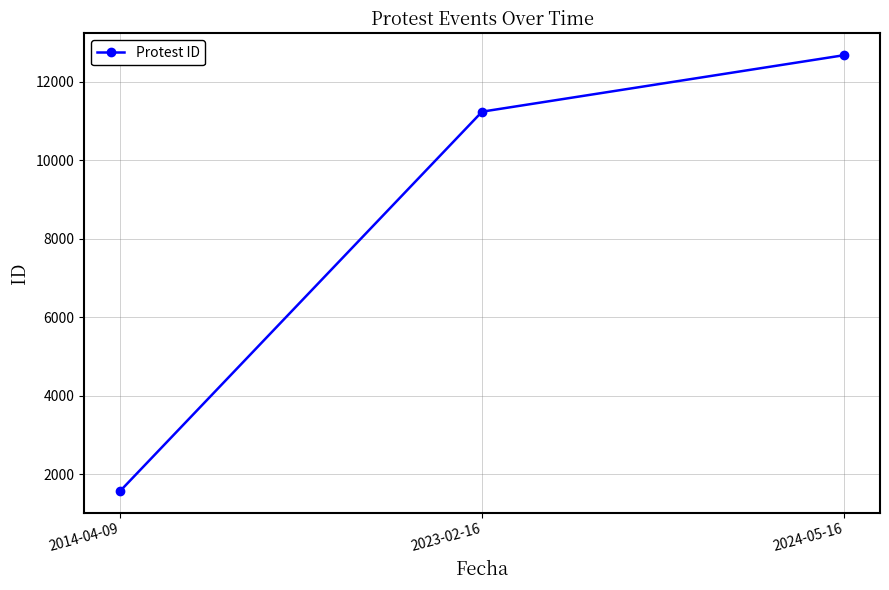

Is this an area chart (filled region under the line)?

No